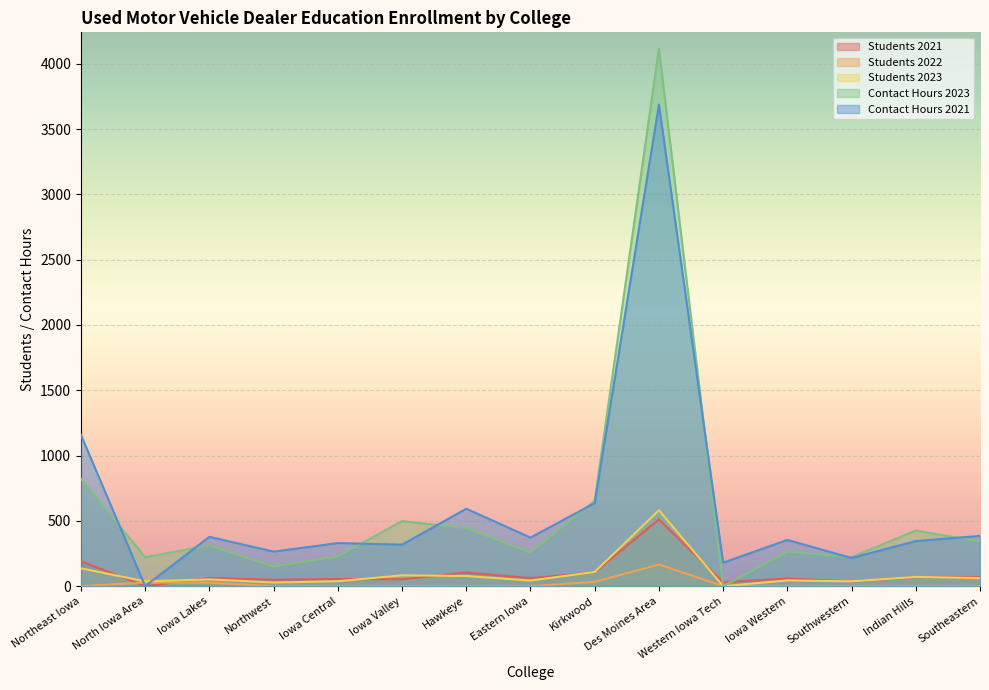

What is the label of the 7th point from the right?

Kirkwood